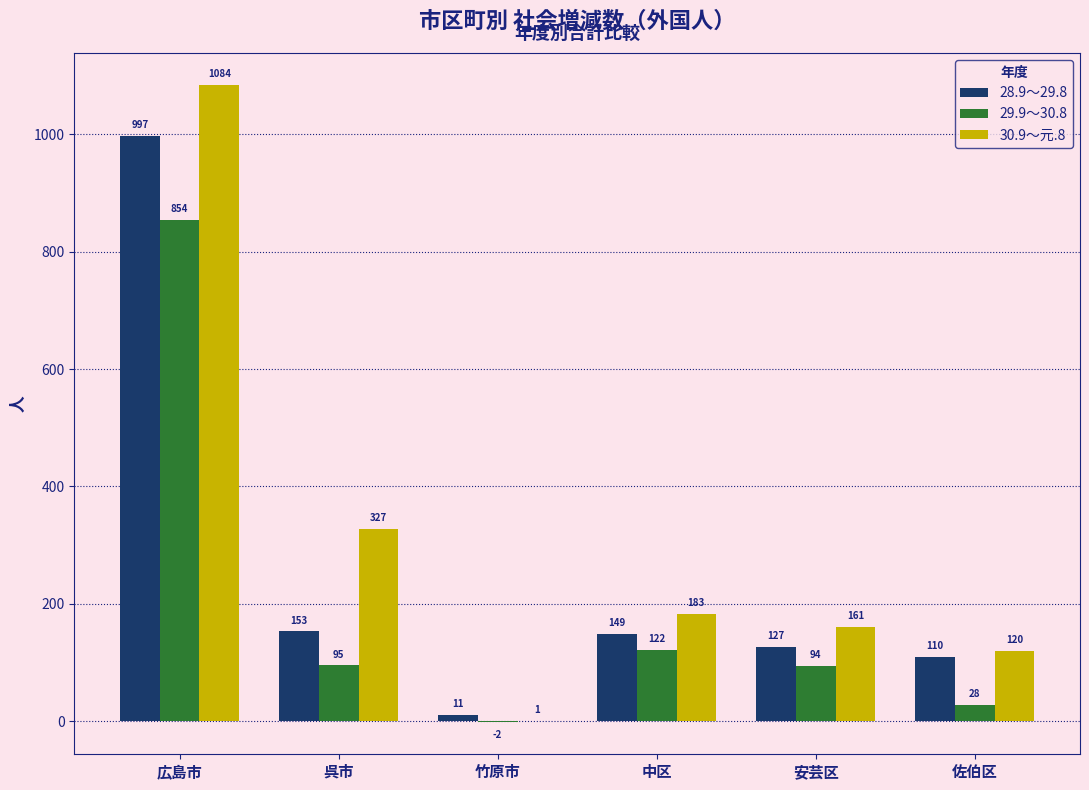

The value of 30.9～元.8 at 佐伯区 is 55. True or false?

False